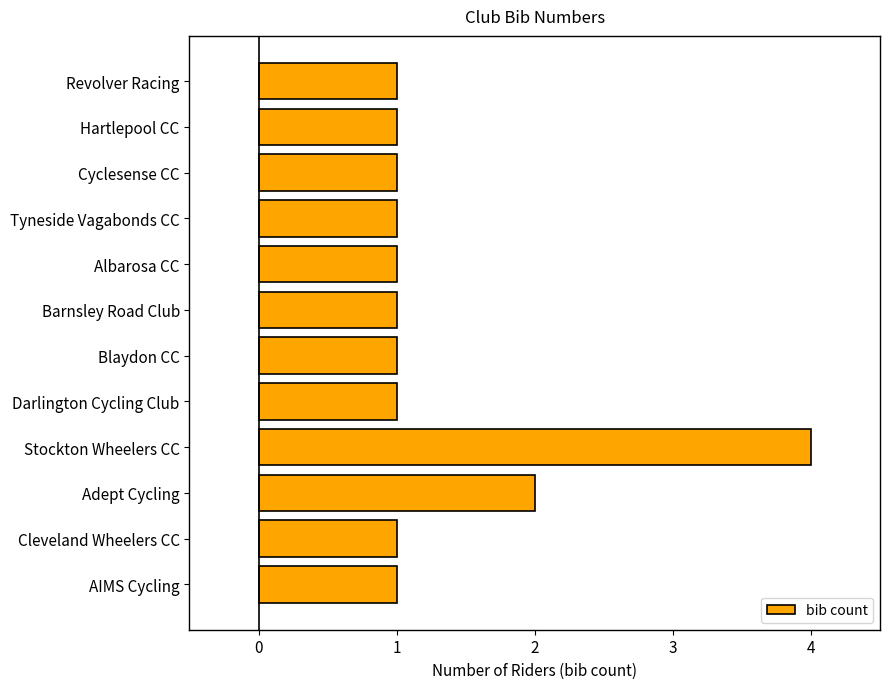

Which has a higher value, Barnsley Road Club or Stockton Wheelers CC?

Stockton Wheelers CC